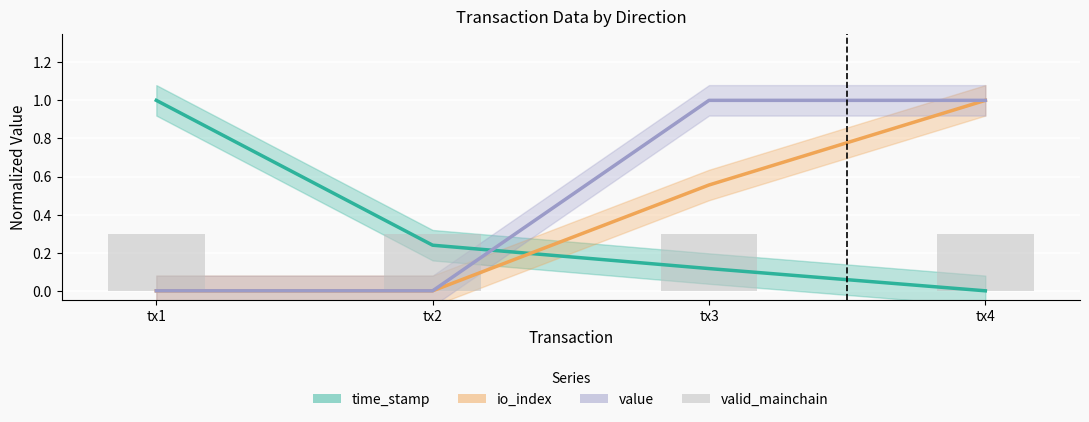

Which series has the widest spread of values?

time_stamp